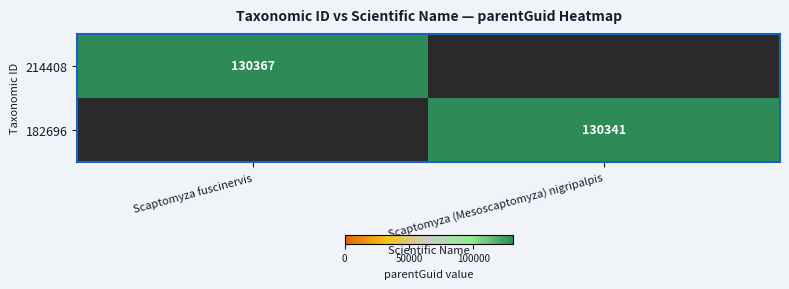

The 182696 series shows 130341 at Scaptomyza (Mesoscaptomyza) nigripalpis. True or false?

True